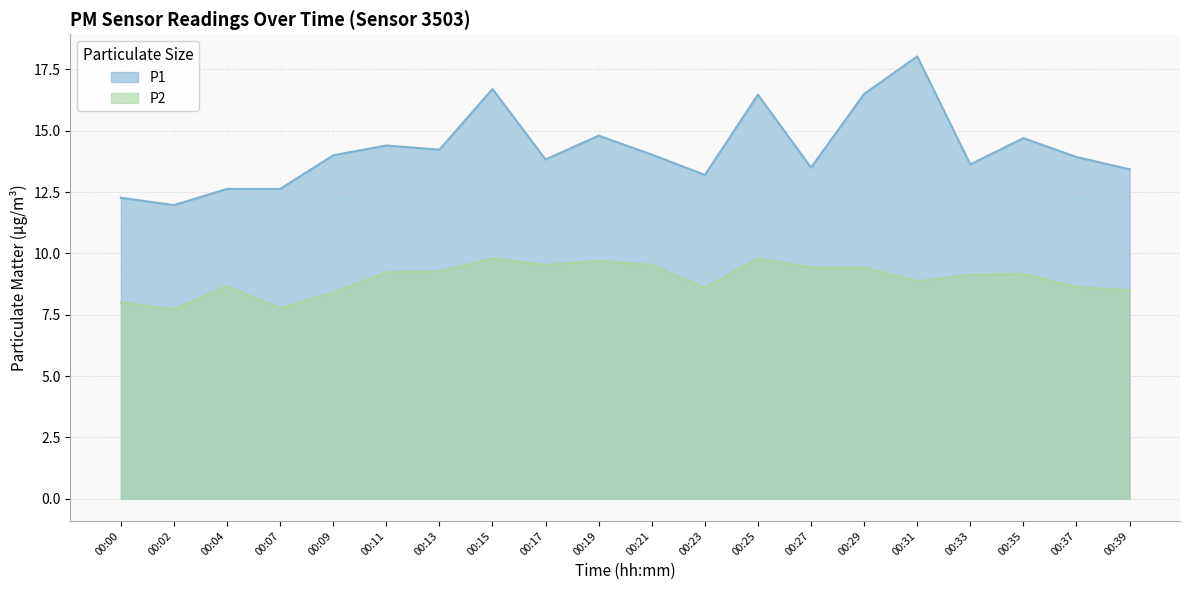

Where is P1 nearest to the value 15?

00:19